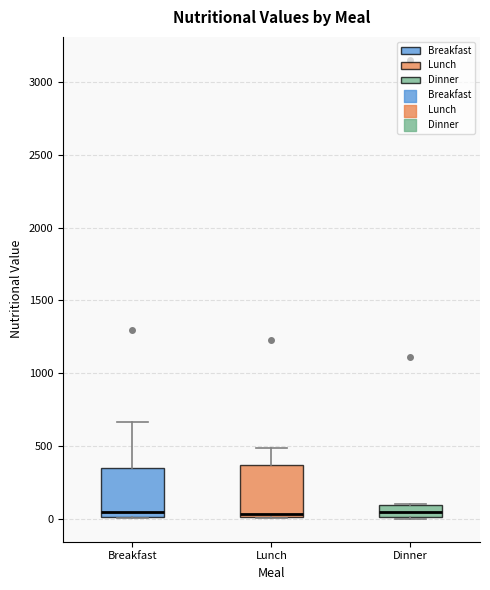

Where is the lower edge of the box for Lunch on the y-axis? The values are not printed on the chart, so give them approximately, as read against the axis.

0